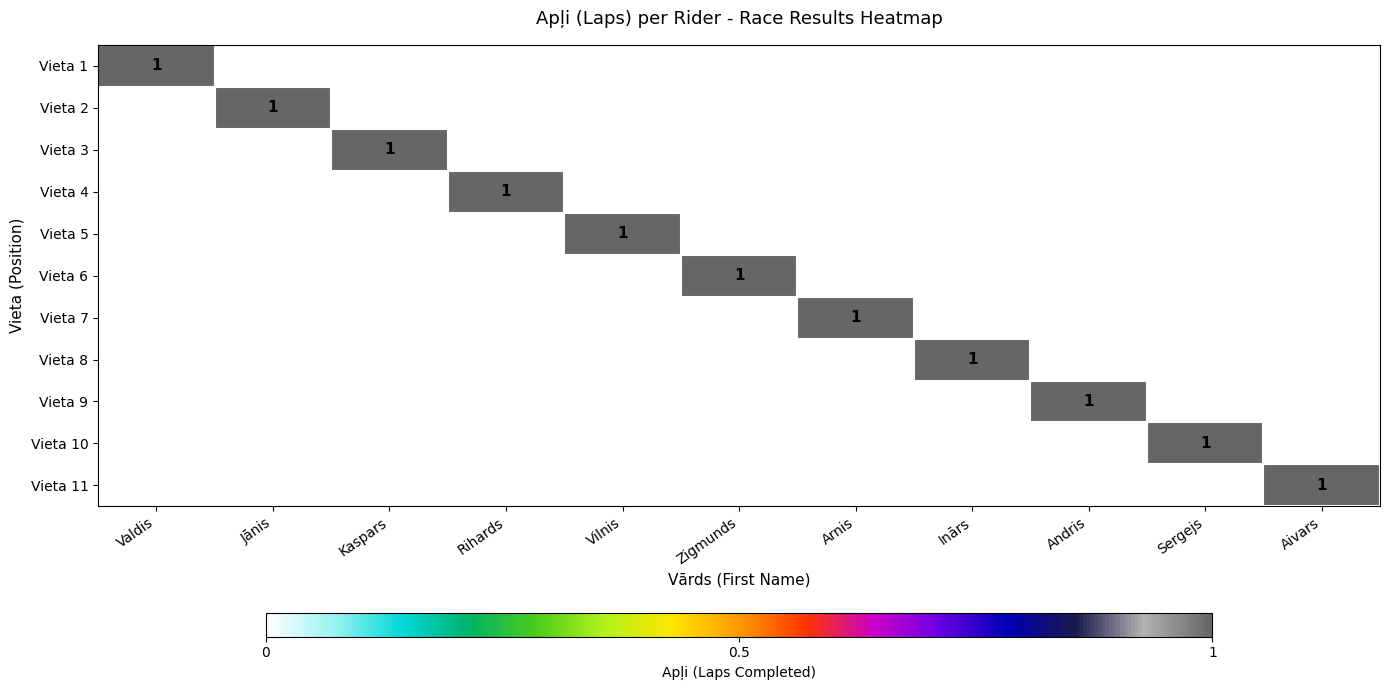

Which label corresponds to the largest value in the chart?

Valdis